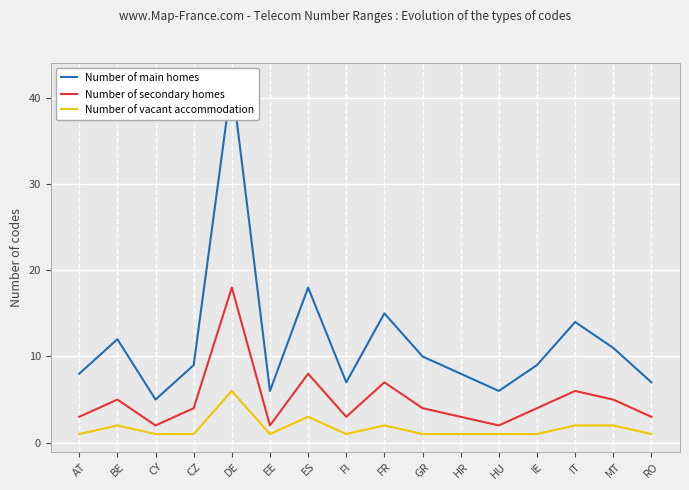

Is it true that Number of vacant accommodation equals 2 at MT?

True